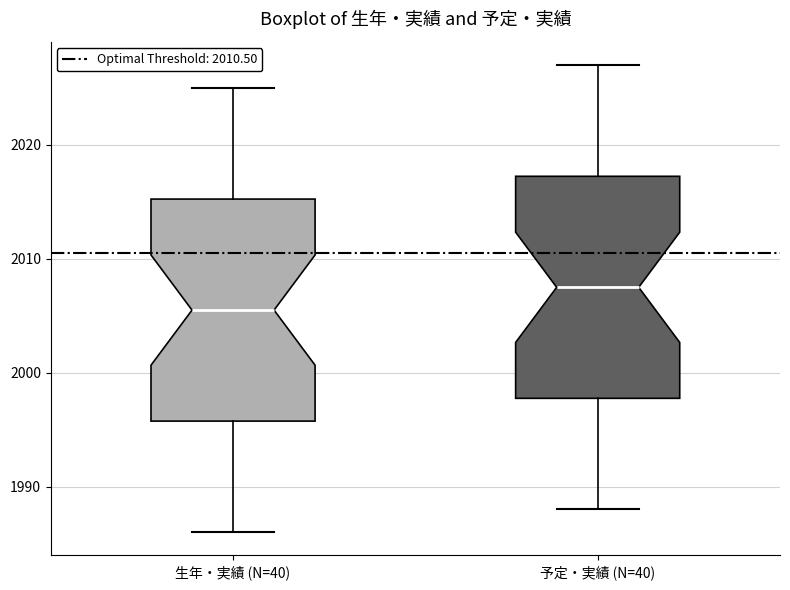

Where is the lower edge of the box for 予定・実績 (N=40) on the y-axis? The values are not printed on the chart, so give them approximately, as read against the axis.

1998